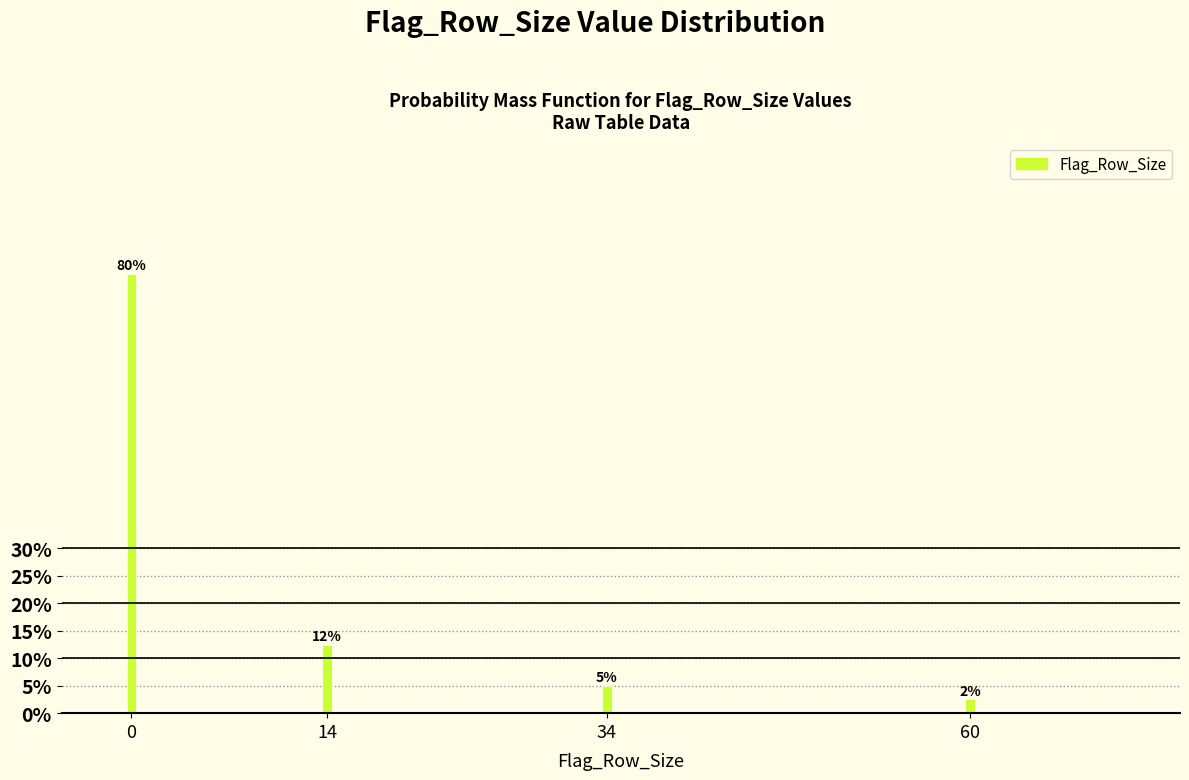

List the labels in order of value, smallest first.

60, 34, 14, 0